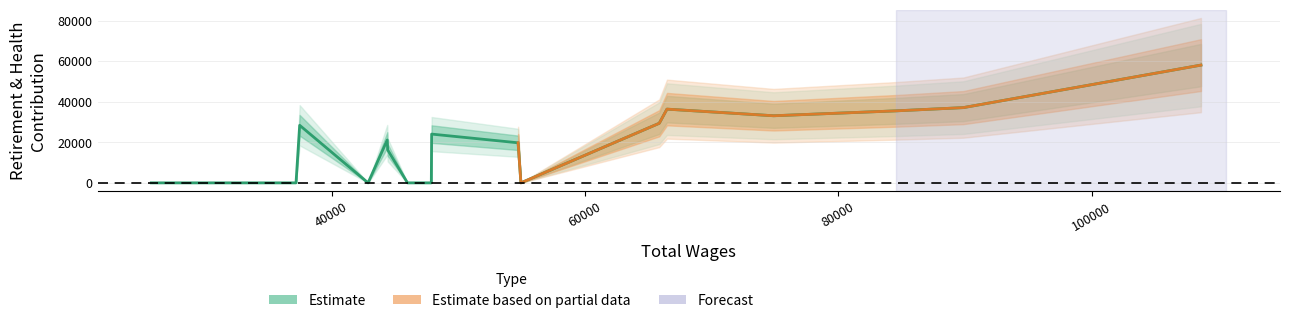

How many values in the retirement series are below 21151?

9